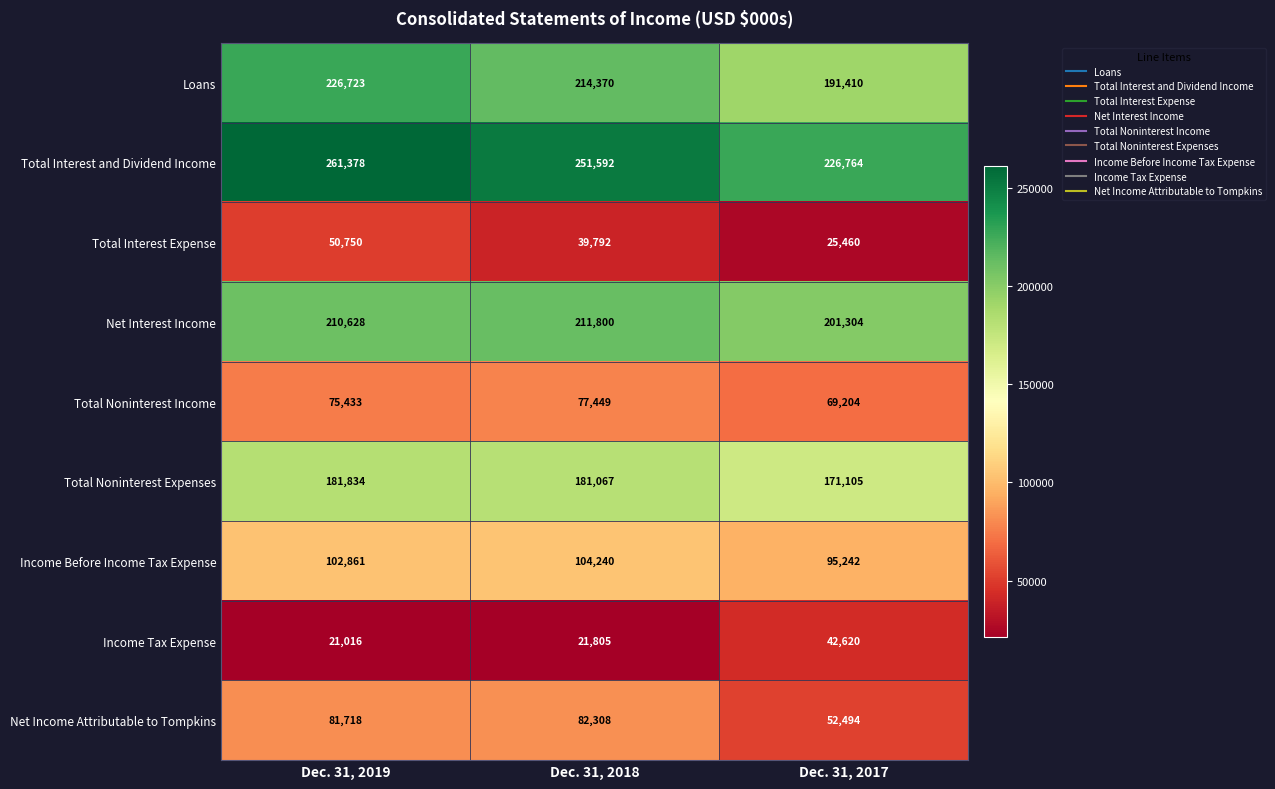

Where is Total Noninterest Income nearest to the value 73326?

Dec. 31, 2019